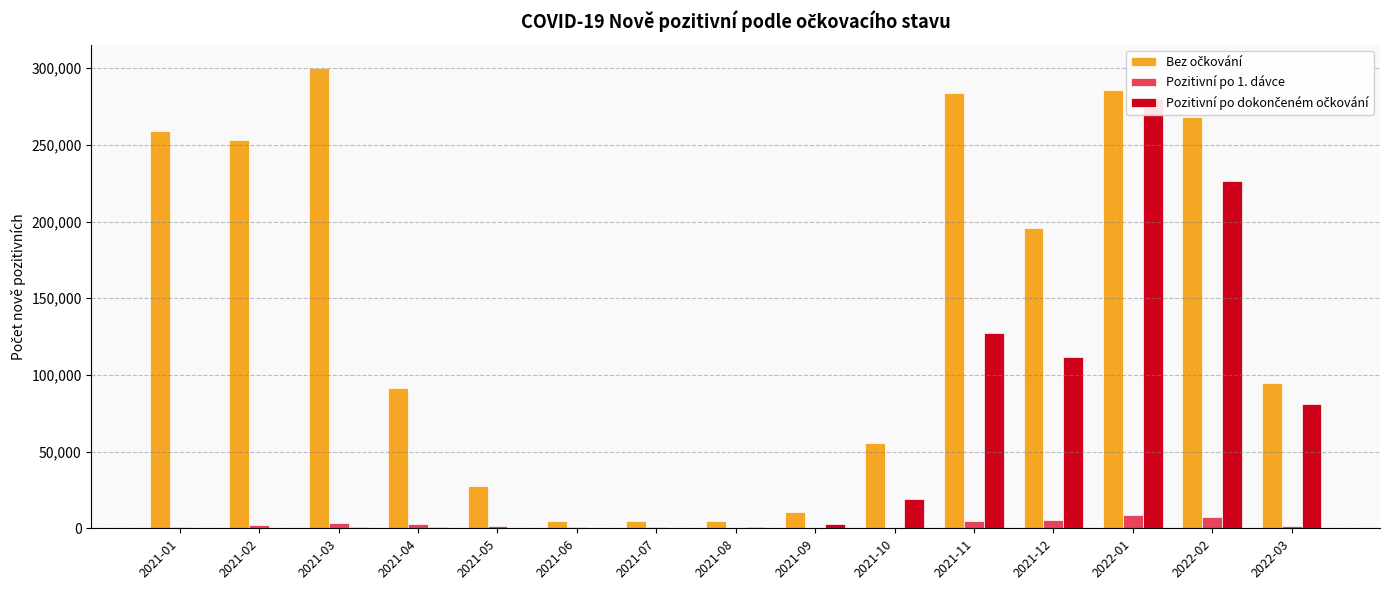

Which series has the largest total across all categories?

Bez očkování